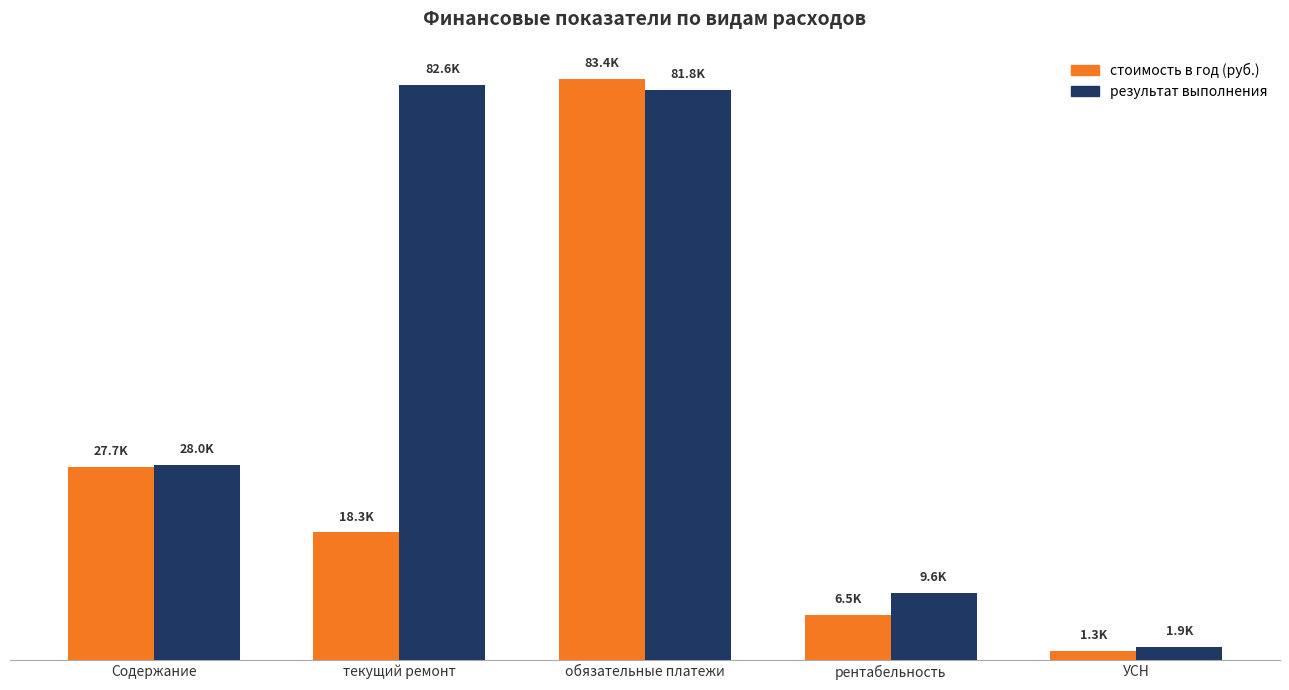

Does the chart contain stacked bars?

No